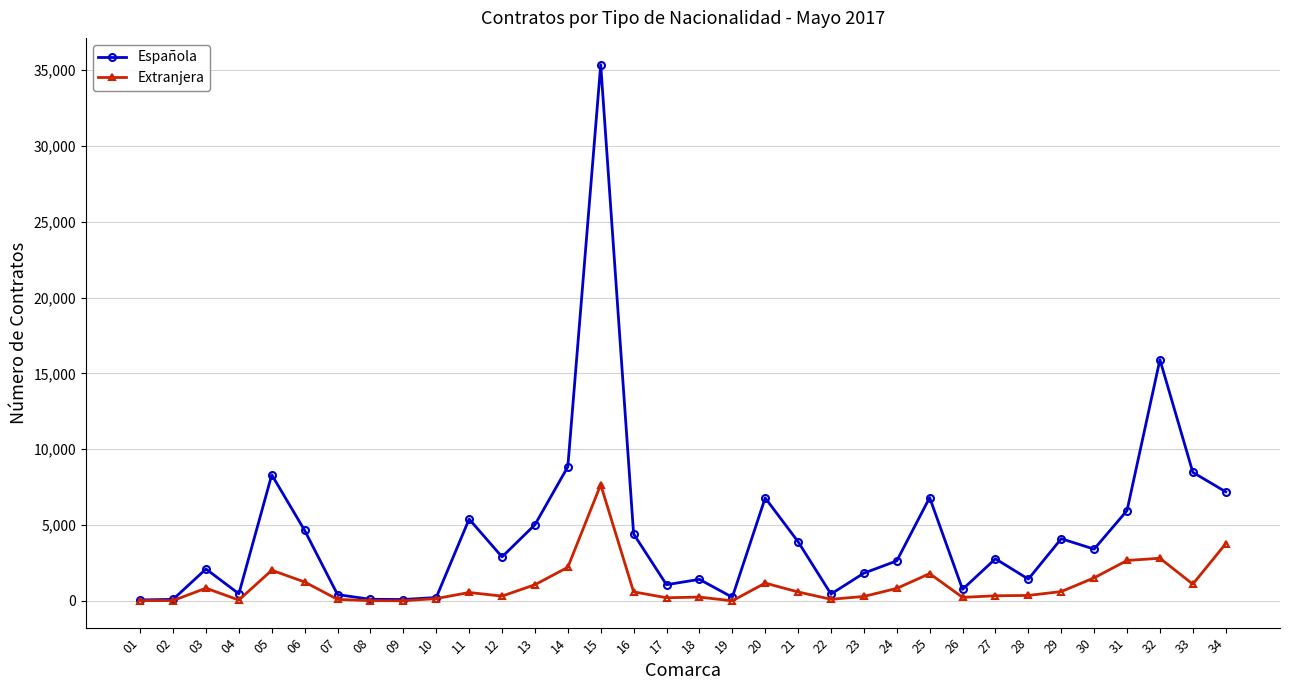

Is this an area chart (filled region under the line)?

No